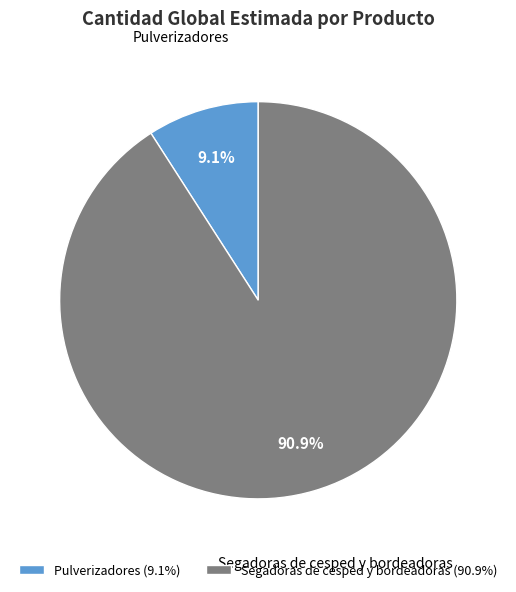

What is the total percentage of Pulverizadores and Segadoras de cesped y bordeadoras?

100.0%